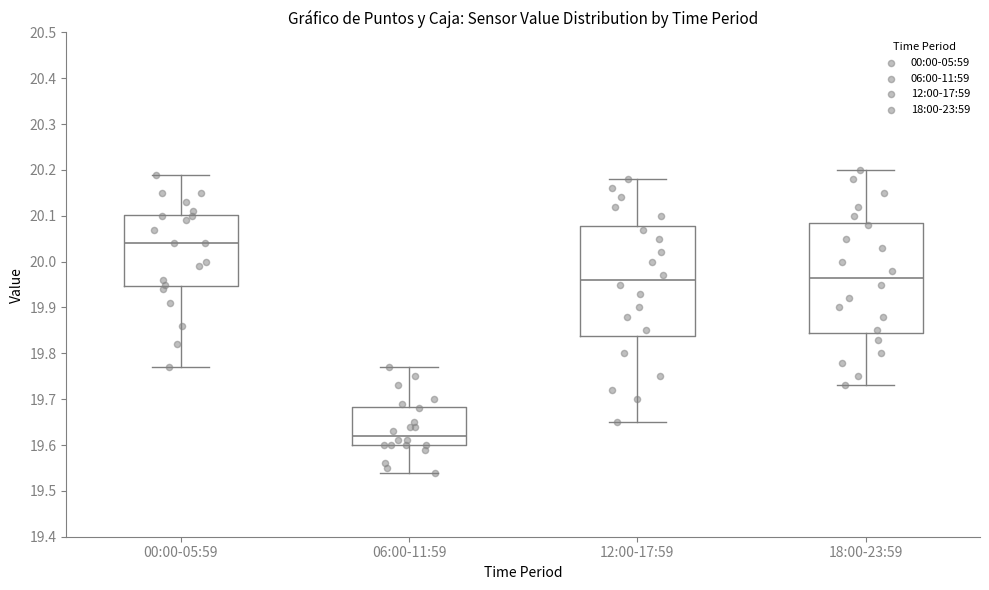

Reading left to right, read every box against the y-axis: the position of its median line, the range the box covers, and the ends of its whiskers. The values are not printed on the chart, so give them approximately, as read against the axis.

00:00-05:59: median 20.04, box 19.95 to 20.10, whiskers 19.77 to 20.19
06:00-11:59: median 19.62, box 19.60 to 19.68, whiskers 19.54 to 19.77
12:00-17:59: median 19.96, box 19.84 to 20.08, whiskers 19.65 to 20.18
18:00-23:59: median 19.97, box 19.85 to 20.09, whiskers 19.73 to 20.20